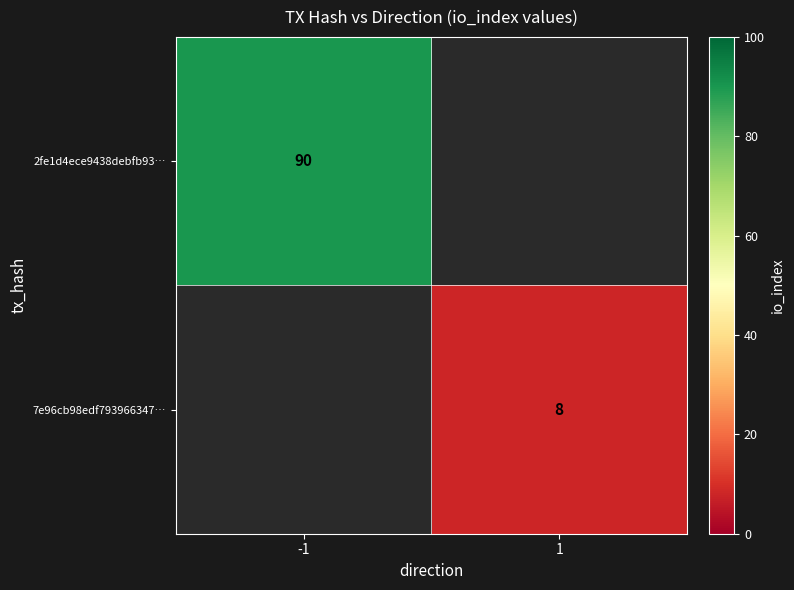

Between 1 and -1, which is larger?

-1